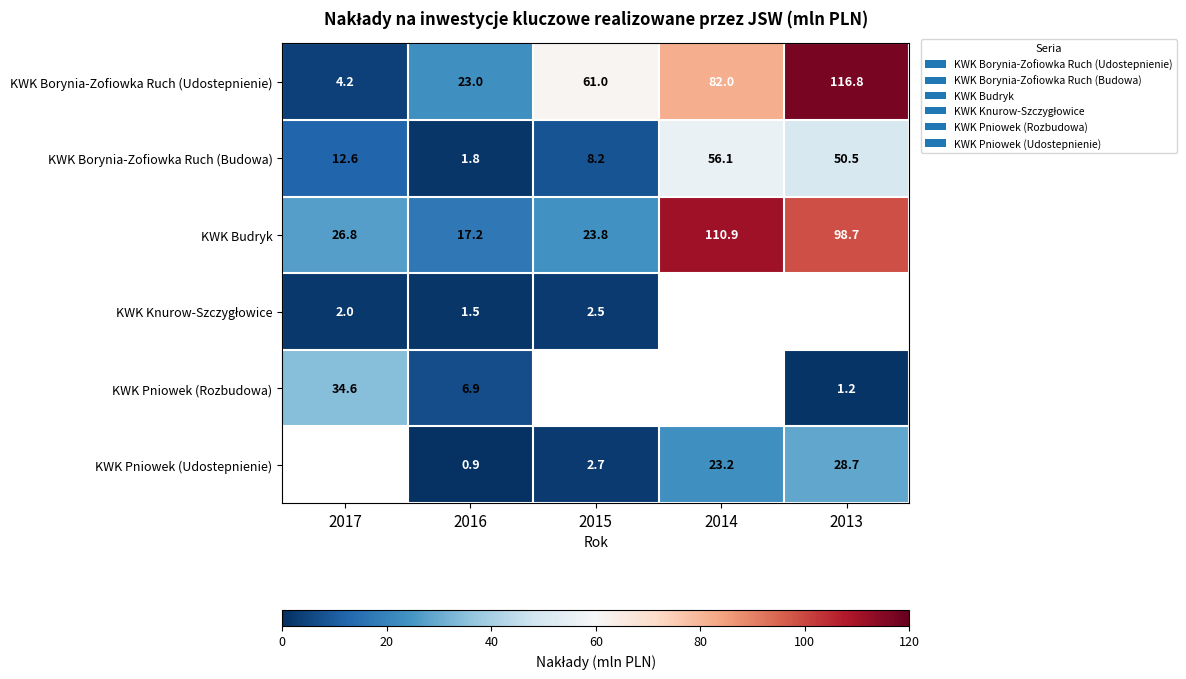

What is the average value of the KWK Budryk series?

55.5